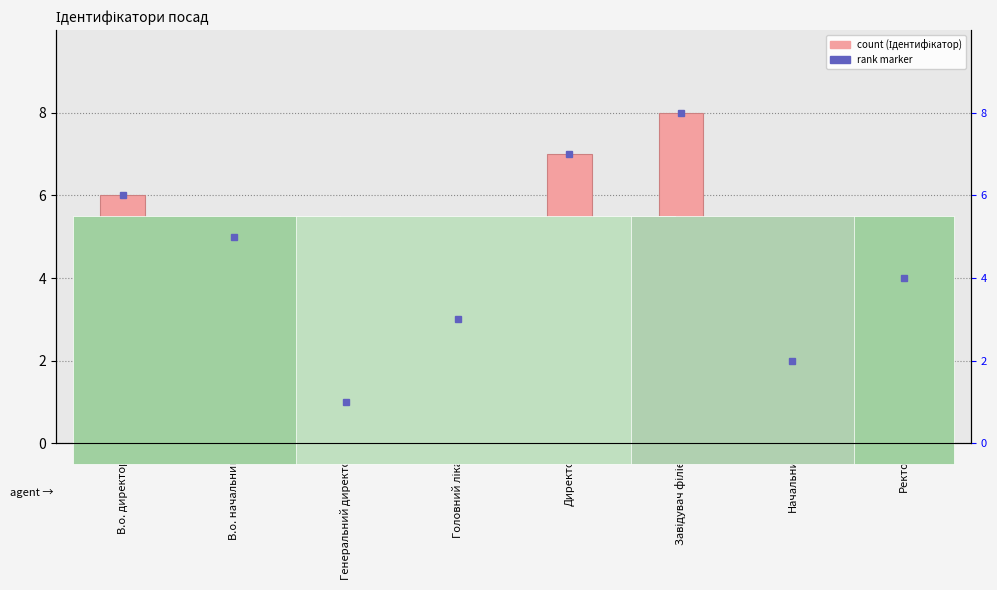

The chart shows a value of 3 at Директор. True or false?

False